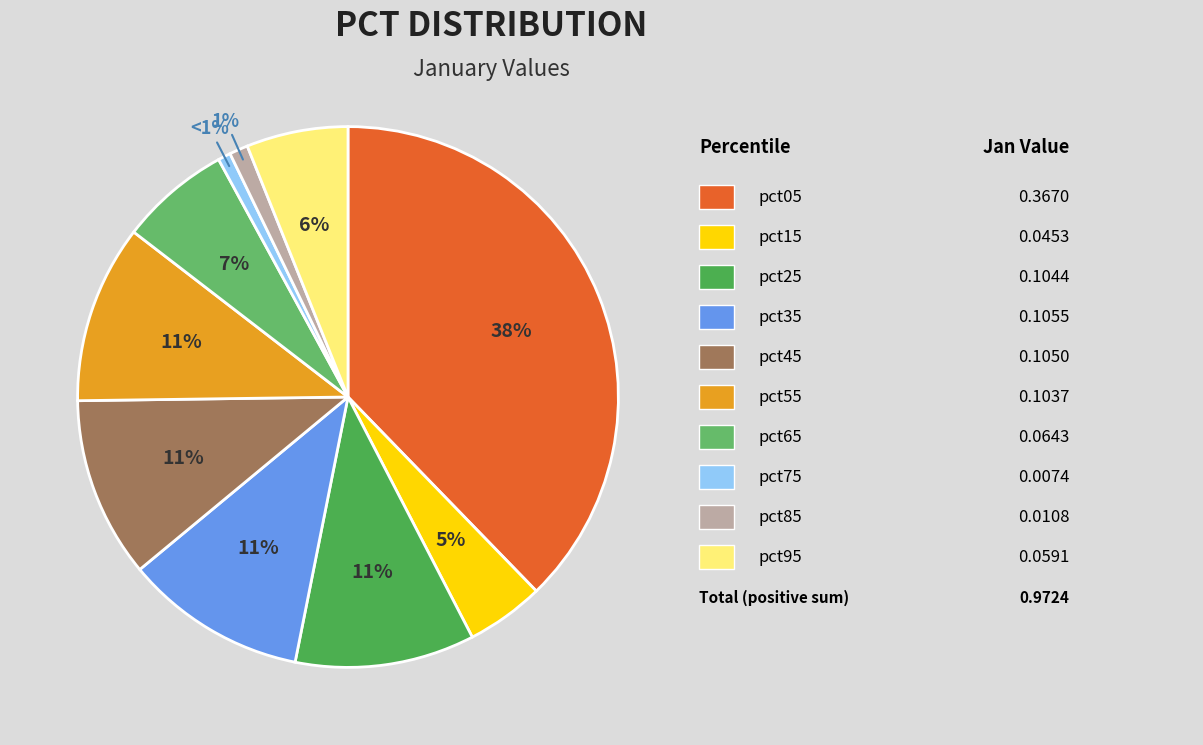

To the nearest percent, what is the average slice percentage?

10%